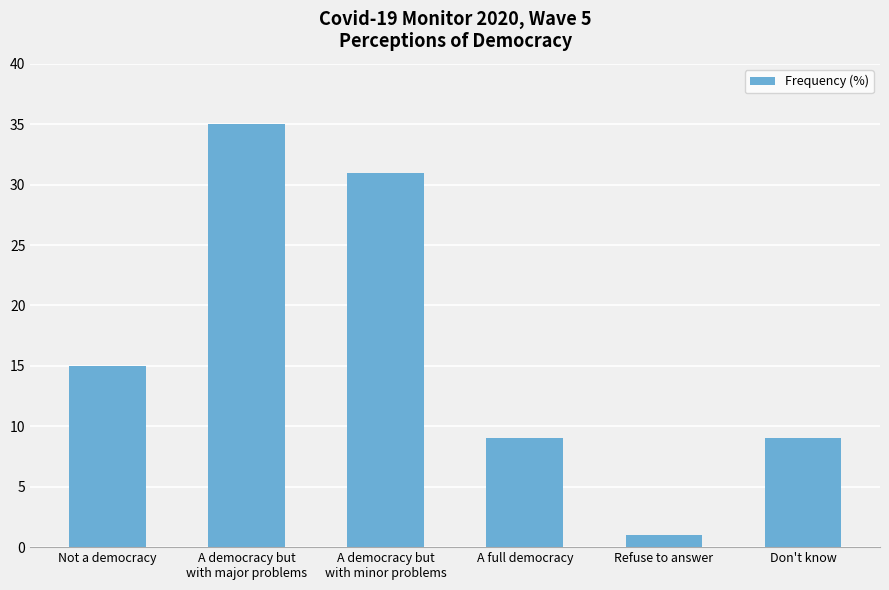

What is the value of the 3rd bar from the left?

31